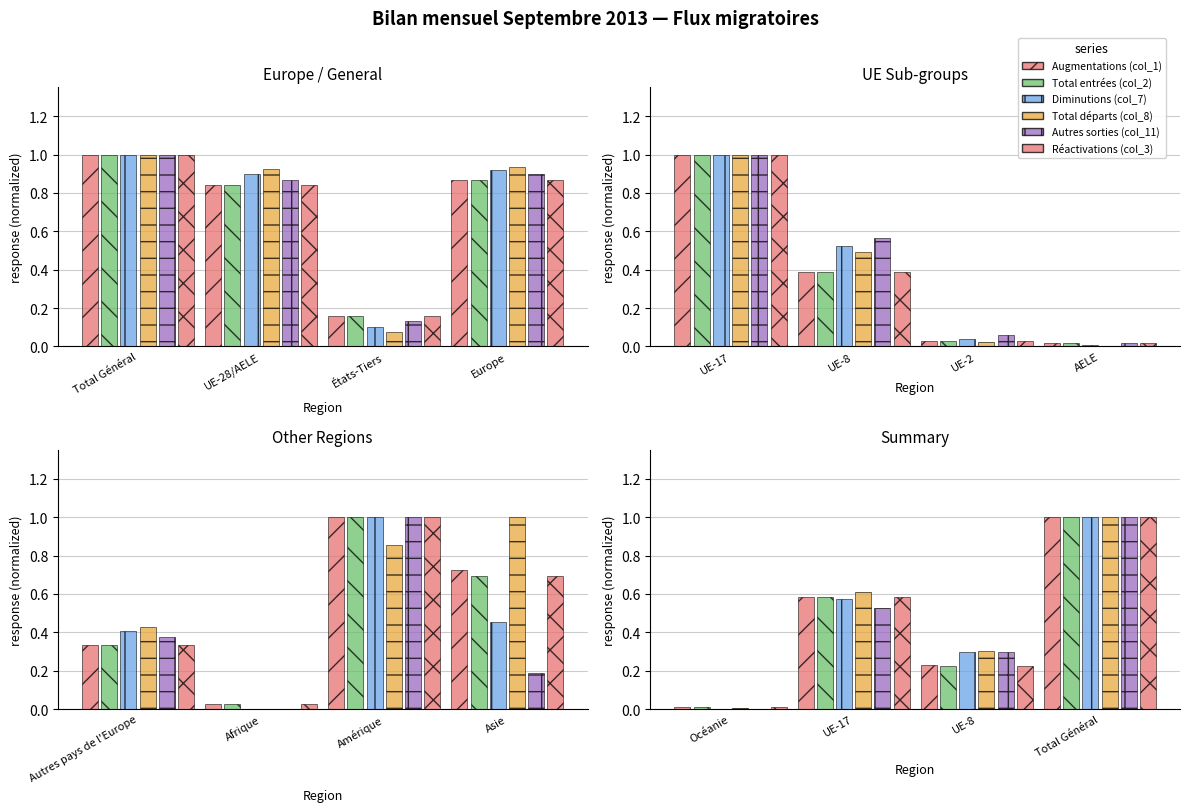

Is it true that Total entrées (col_2) equals 0.2 at UE-8?

True